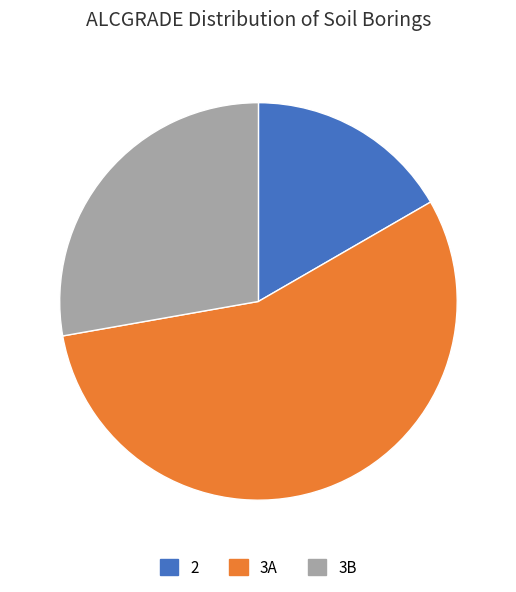

Which slice is the largest?

3A